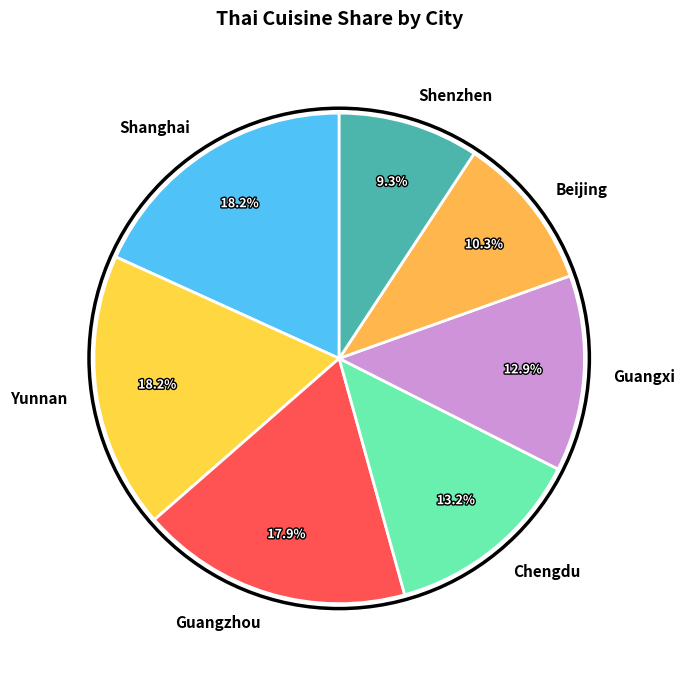

Which slice is the smallest?

Shenzhen